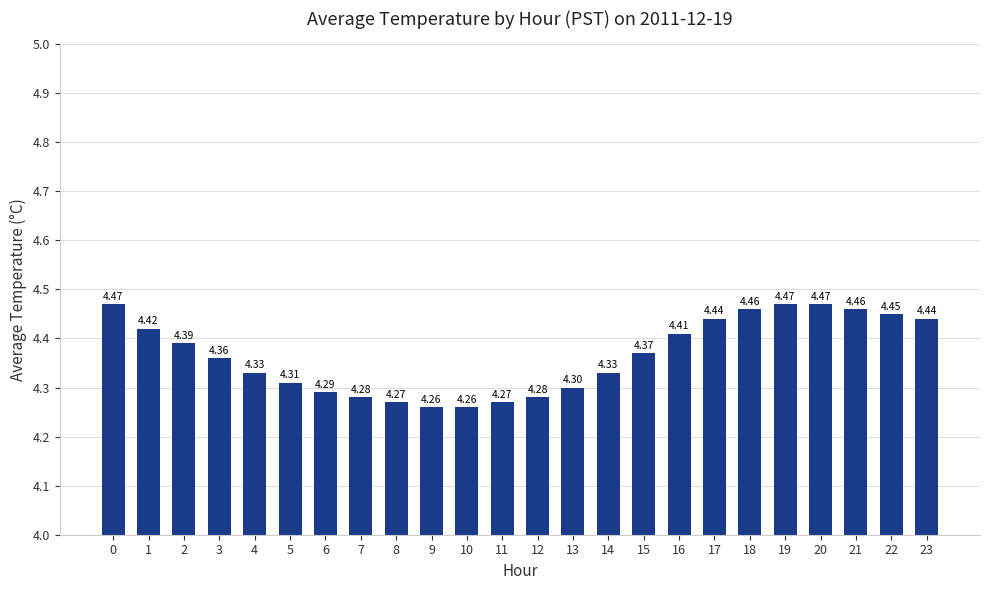

True or false: the data shows 1.4 at 0.

False